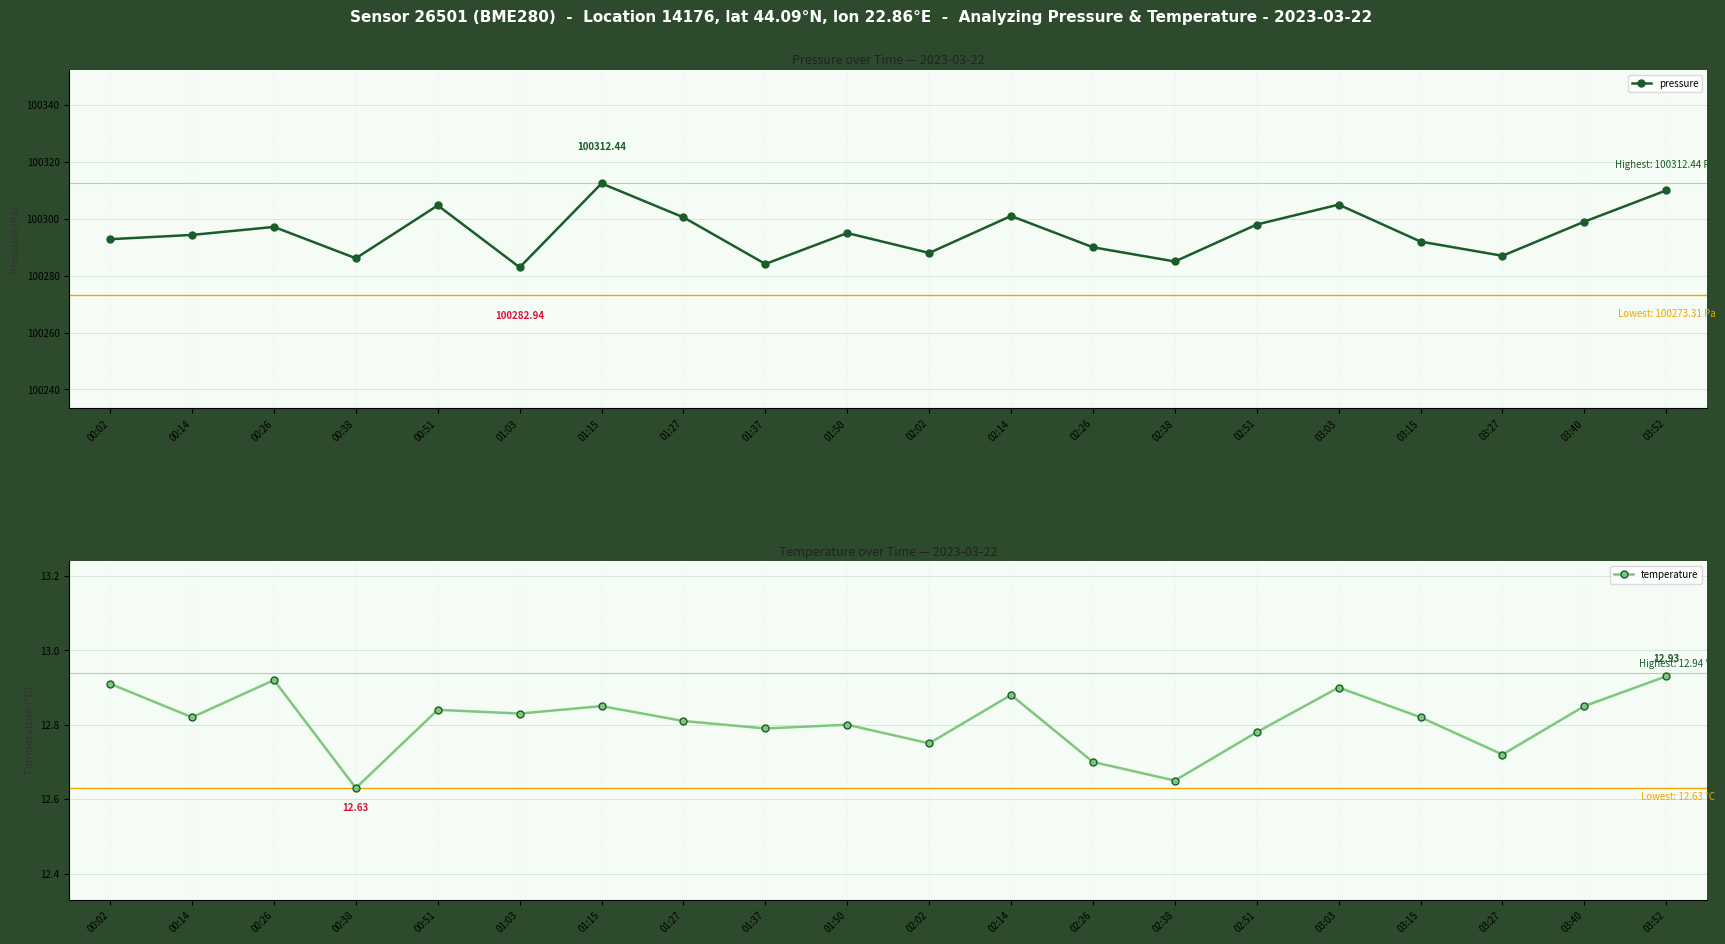

Reading left to right, extract all data points from this chart.

pressure: 00:02=100292.8	00:14=100294.3	00:26=100297.2	00:38=100286.1	00:51=100304.7	01:03=100282.9	01:15=100312.4	01:27=100300.5	01:37=100284.1	01:50=100295.0	02:02=100288.0	02:14=100301.0	02:26=100290.0	02:38=100285.0	02:51=100298.0	03:03=100305.0	03:15=100292.0	03:27=100287.0	03:40=100299.0	03:52=100310.0
temperature: 00:02=12.9	00:14=12.8	00:26=12.9	00:38=12.6	00:51=12.8	01:03=12.8	01:15=12.8	01:27=12.8	01:37=12.8	01:50=12.8	02:02=12.8	02:14=12.9	02:26=12.7	02:38=12.7	02:51=12.8	03:03=12.9	03:15=12.8	03:27=12.7	03:40=12.8	03:52=12.9